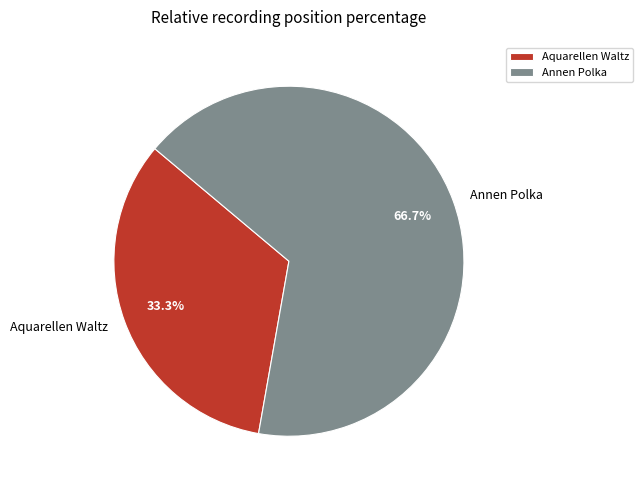

What is the ratio of the value at Aquarellen Waltz to the value at Annen Polka?

0.5